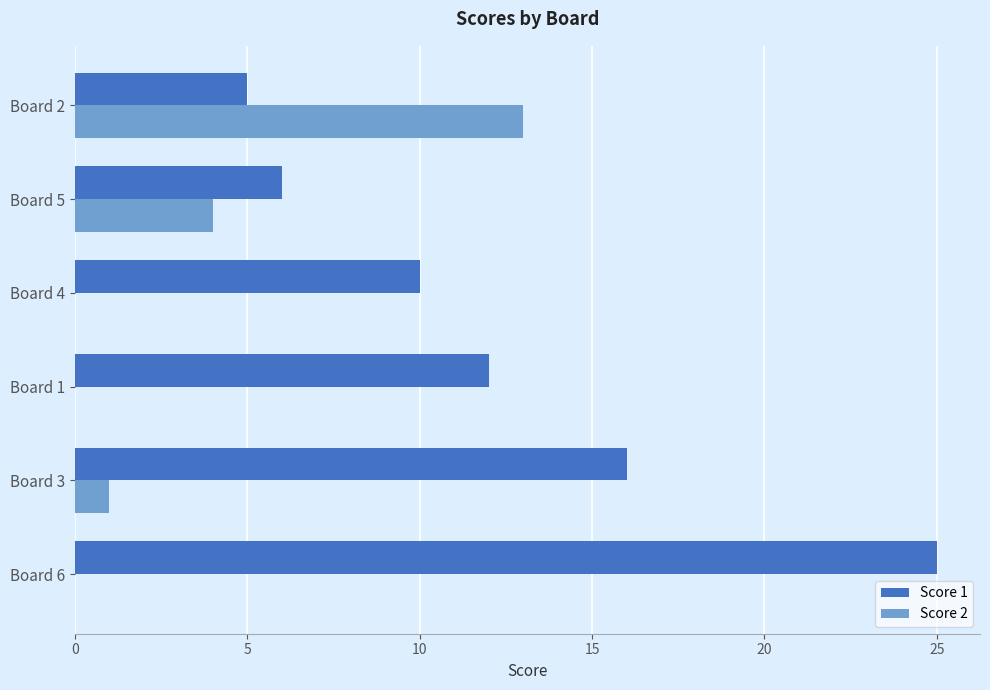

Between Board 6 and Board 2, which series saw the biggest shift?

Score 1